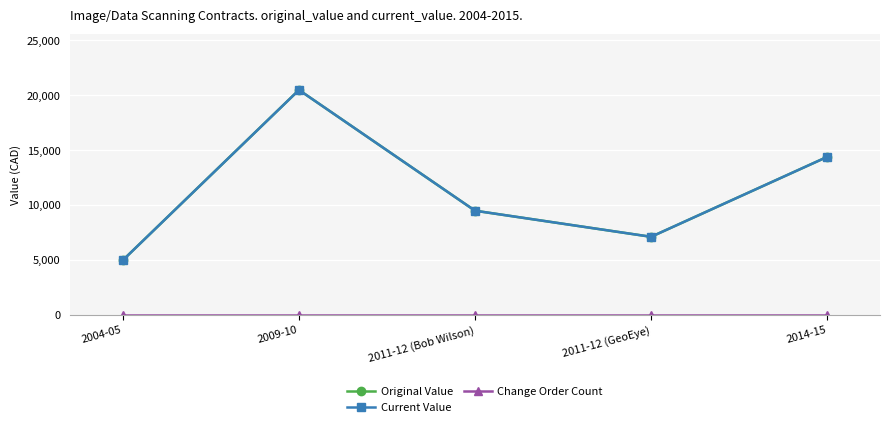

Does the chart have visible grid lines?

Yes